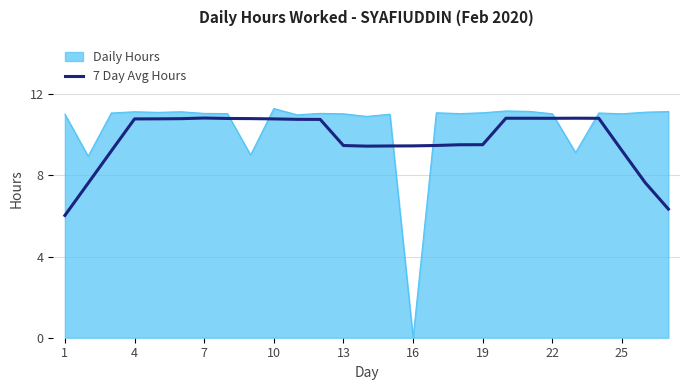

True or false: 7 Day Avg Hours and Daily Hours intersect in this chart.

True